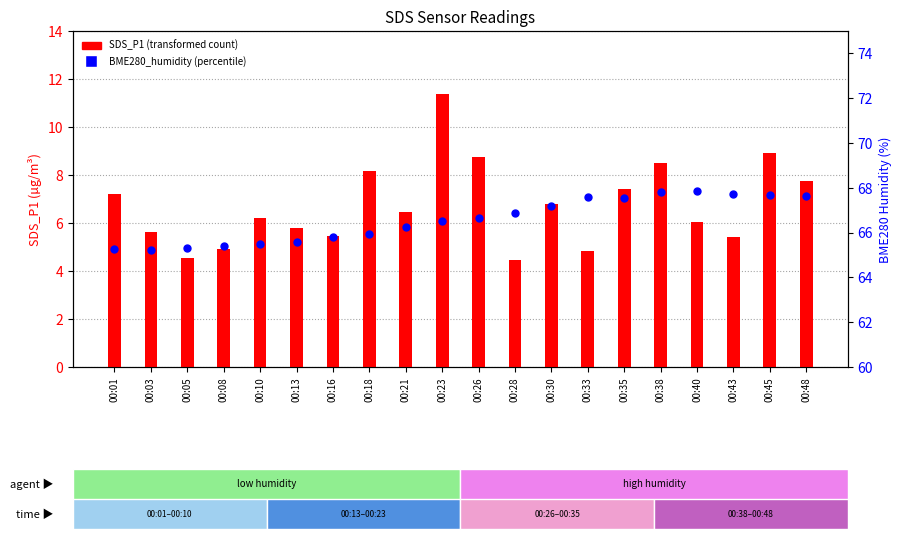

Which series contains the lowest Y value?

SDS_P1